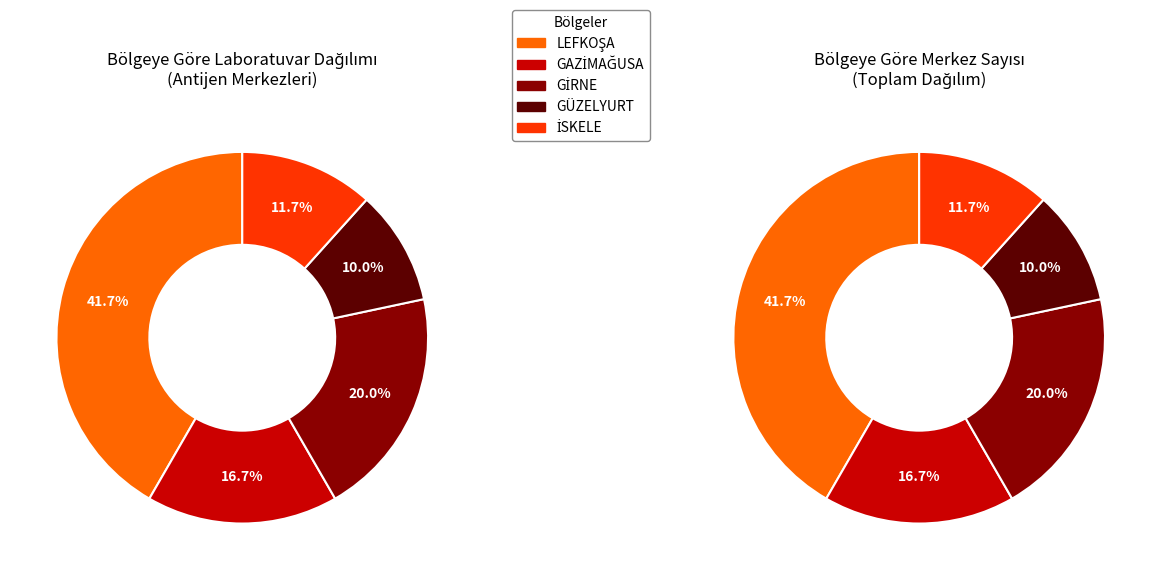

Combined, what portion of the pie is LEFKOŞA and GAZİMAĞUSA?

58.3%